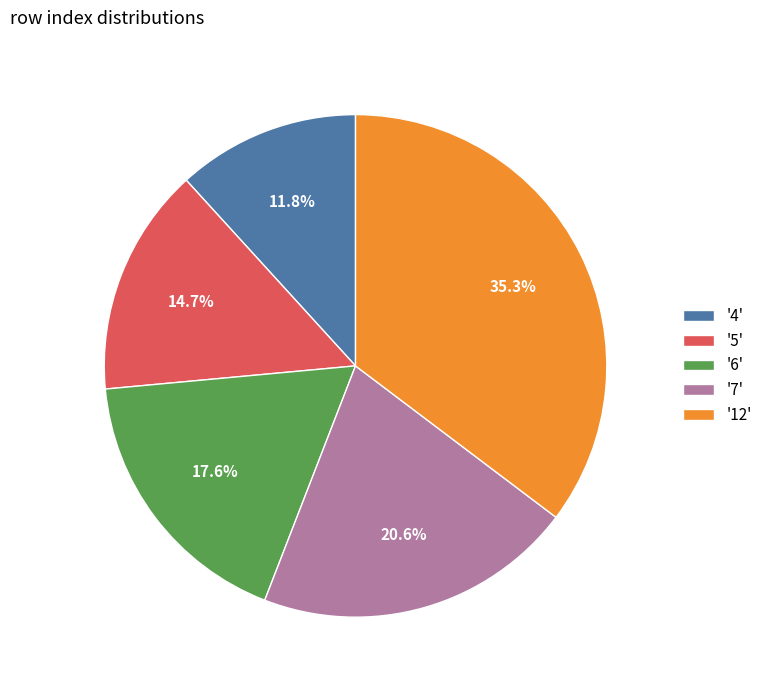

Does '7' represent more than half of the total?

No